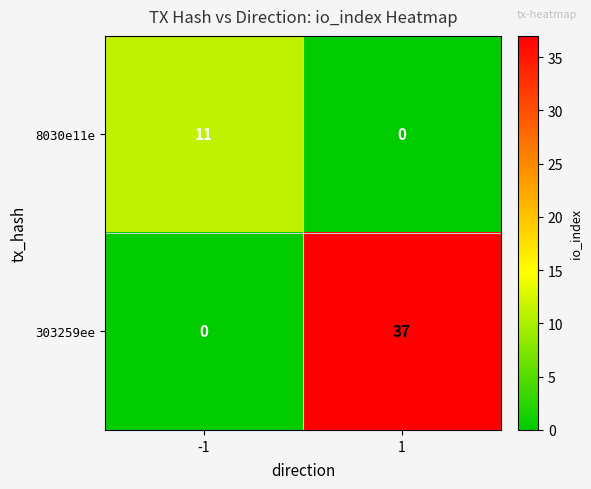

At -1, list the series in order from largest to smallest.

8030e11e, 303259ee